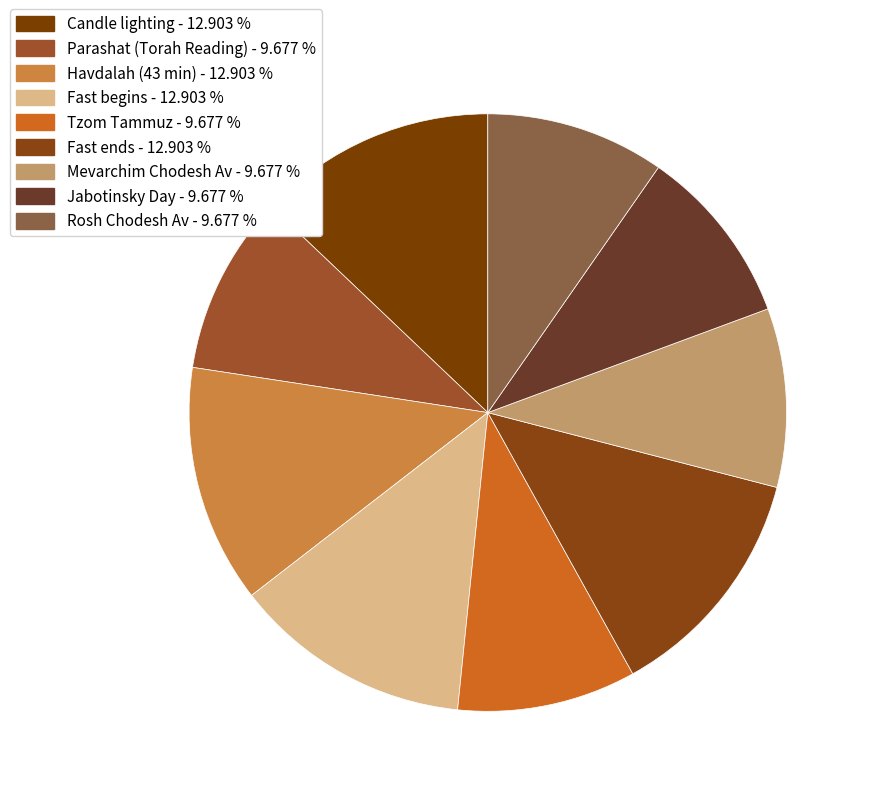

Which category has the smallest portion of the pie?

Parashat (Torah Reading)